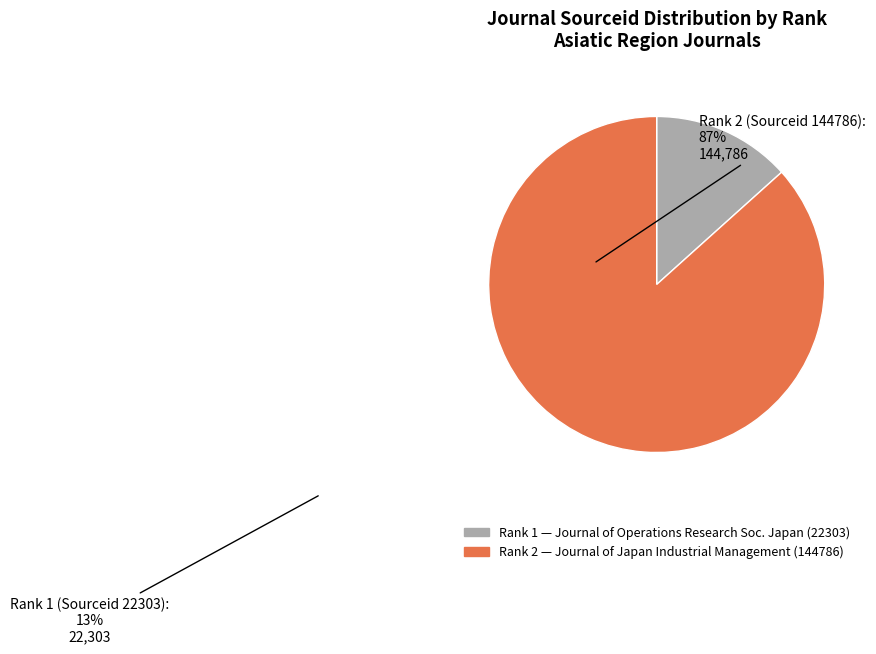

Is there any slice that represents more than half of the pie?

Yes